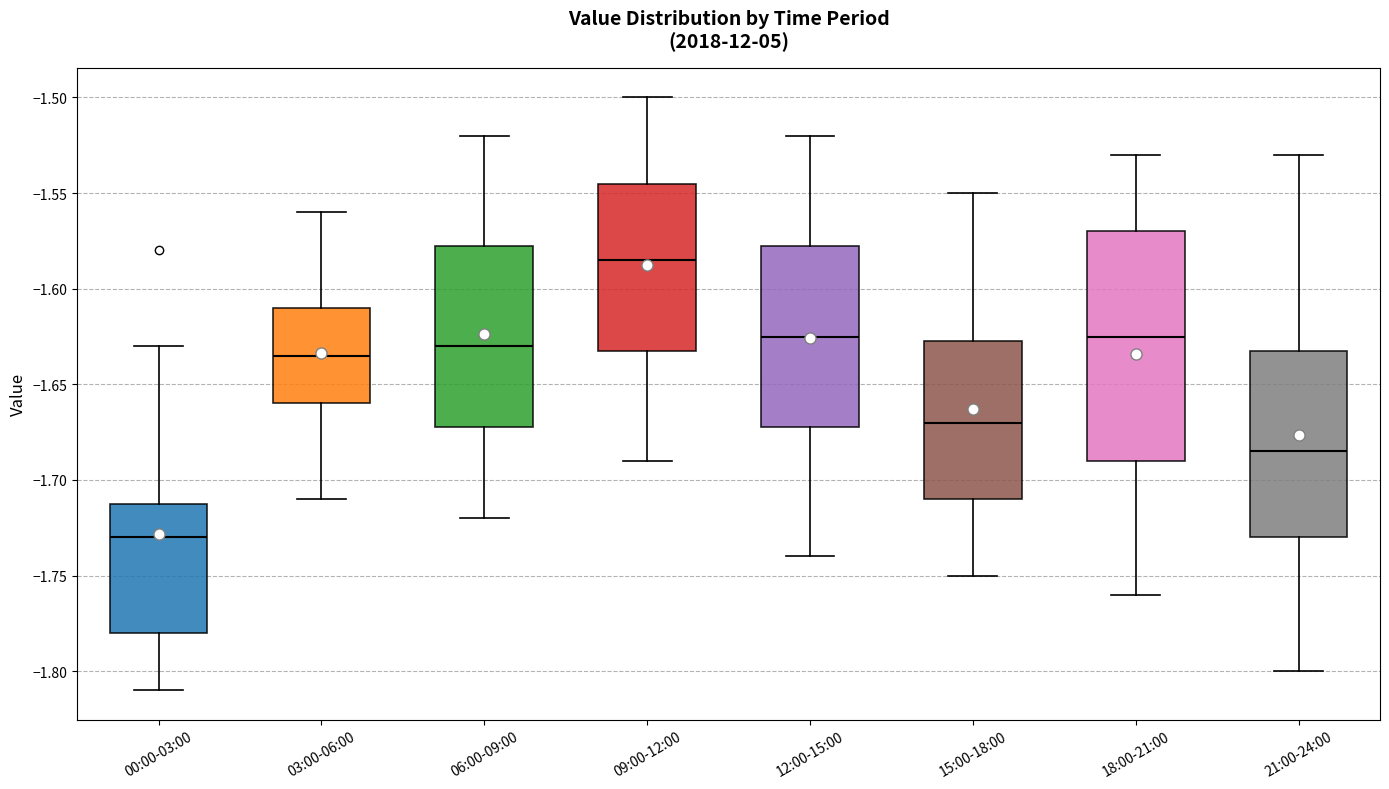

Which box's median line is the lowest?

00:00-03:00